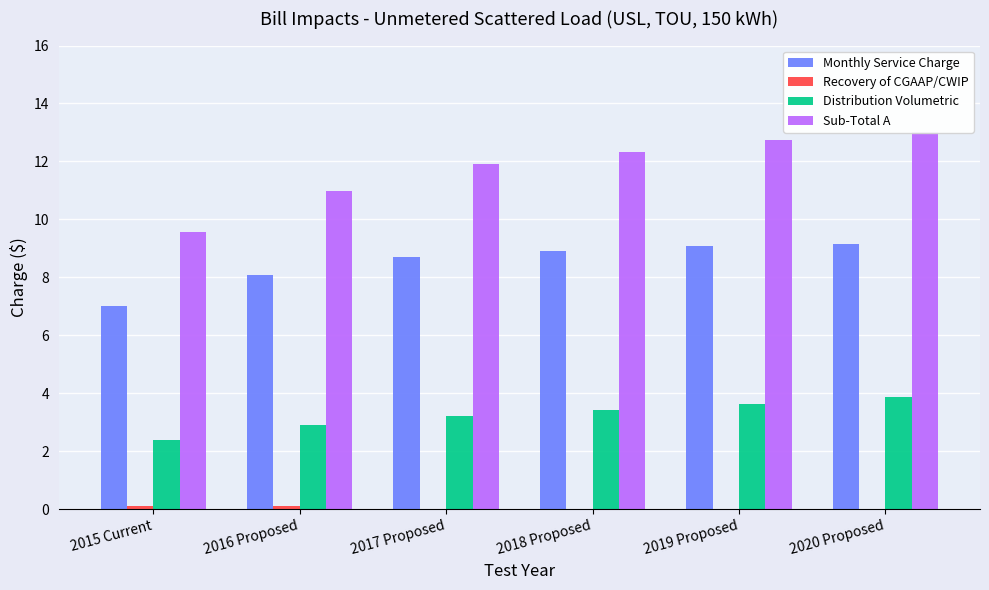

How many bars are there in each group?

4